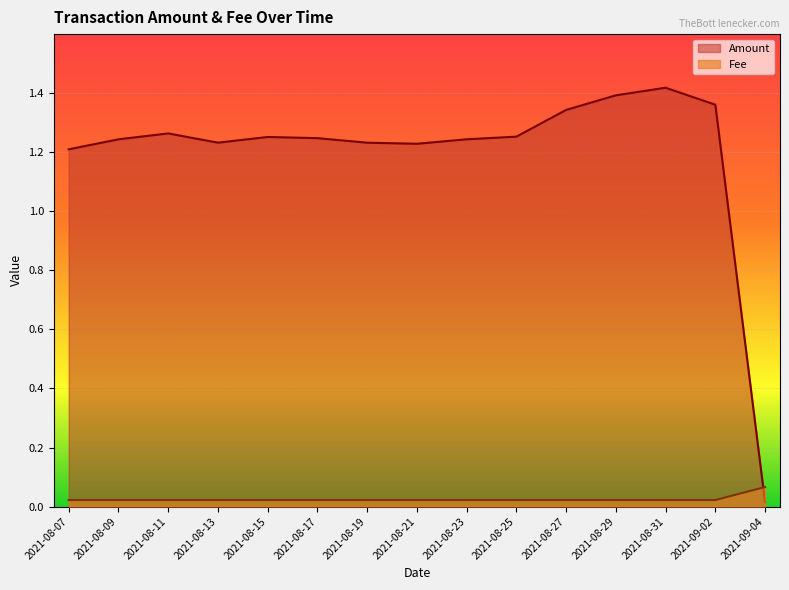

How many distinct data groups are displayed?

2